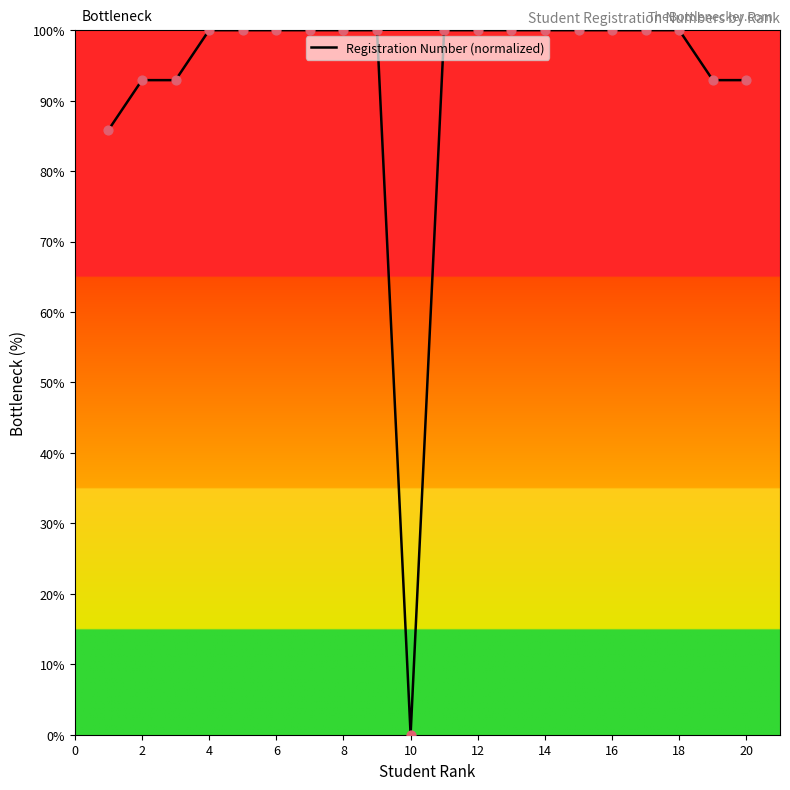

What is the difference between the maximum and minimum values?

100.0